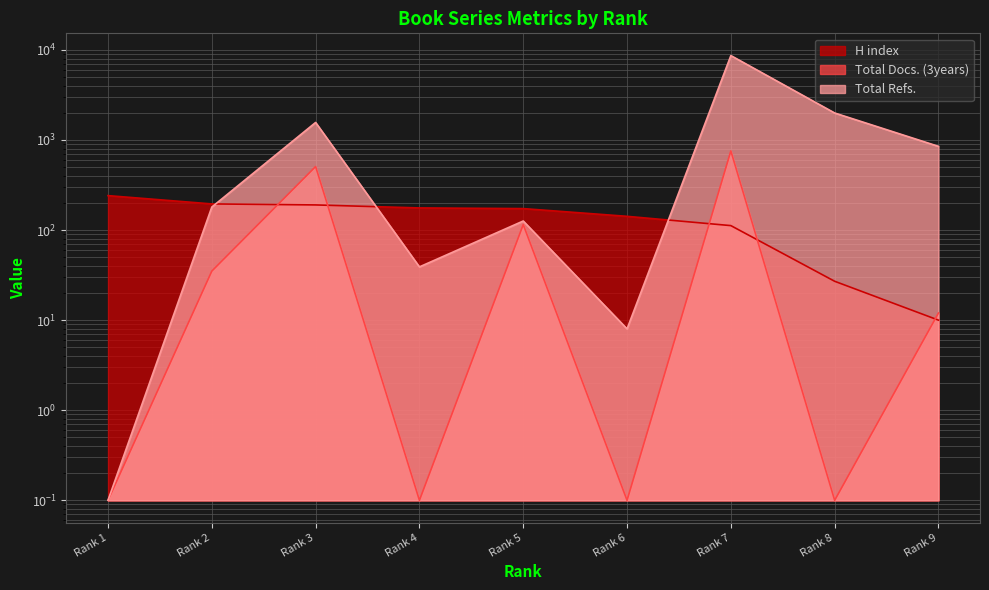

Where is the first local maximum for Total Refs.?

Rank 3